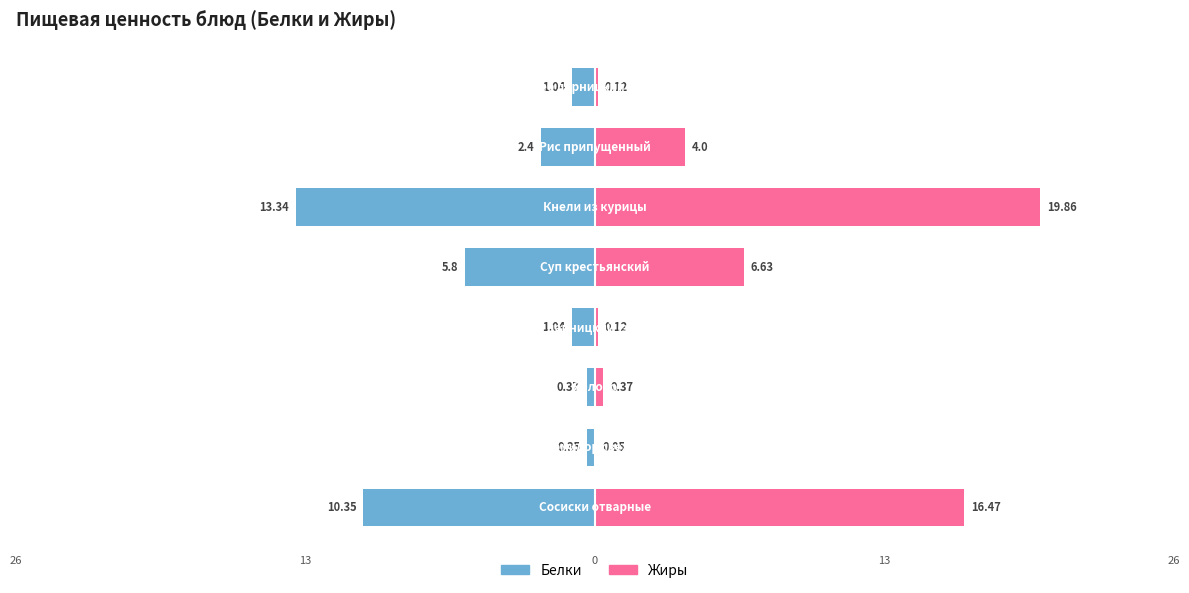

What is the sum of the Жиры values at 7 and 1?

0.2